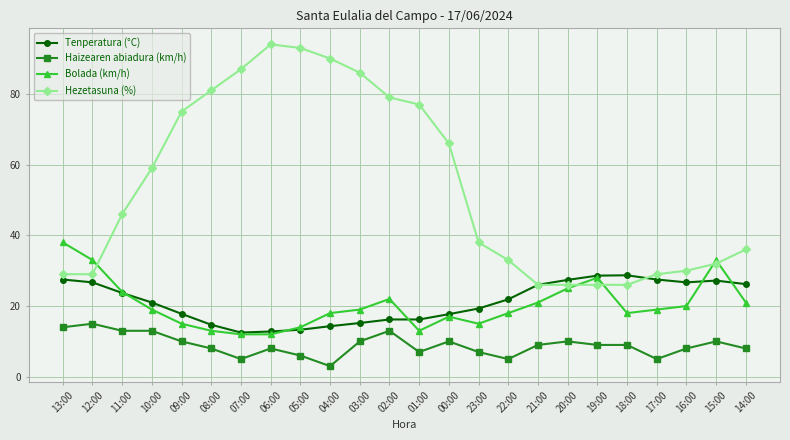

What is the average value of the Bolada (km/h) series?

20.3